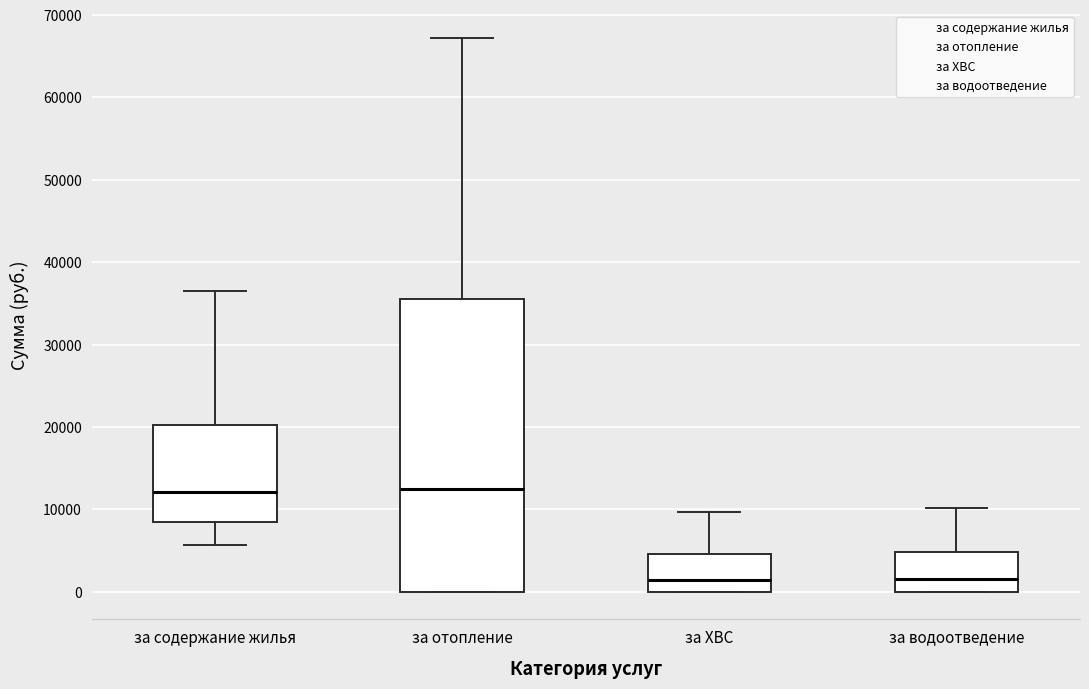

Where is the lower edge of the box for за водоотведение on the y-axis? The values are not printed on the chart, so give them approximately, as read against the axis.

0